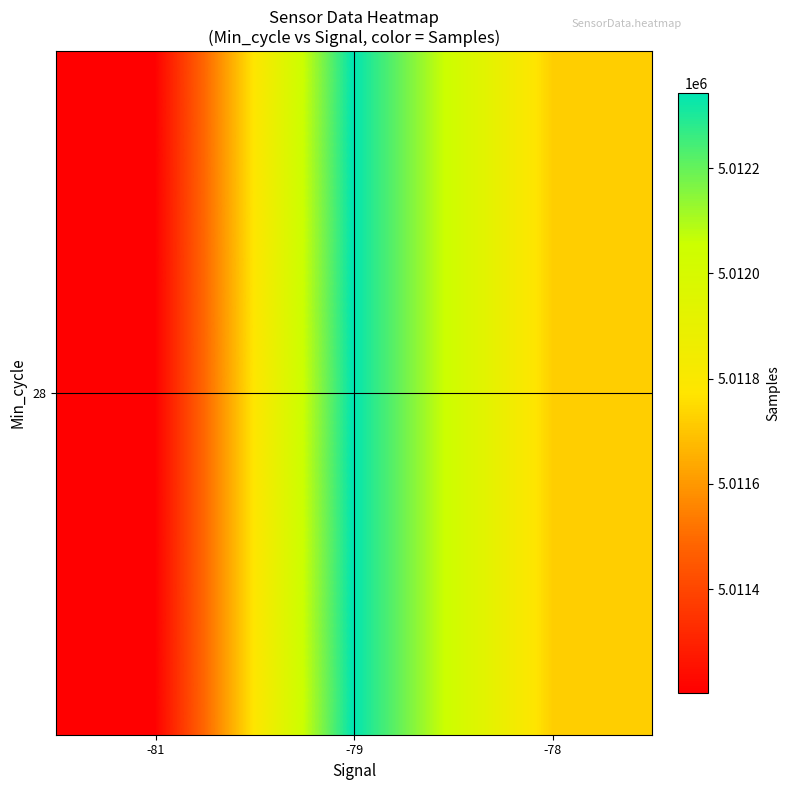

What is the ratio of the value at -78 to the value at -79?

1.0